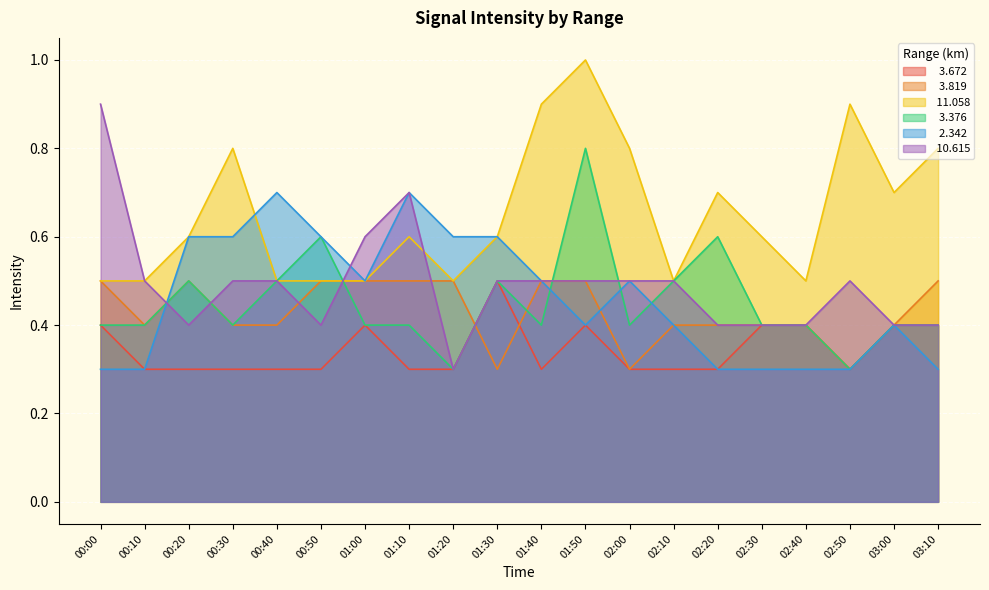

Which category has the highest value across all series?

01:50